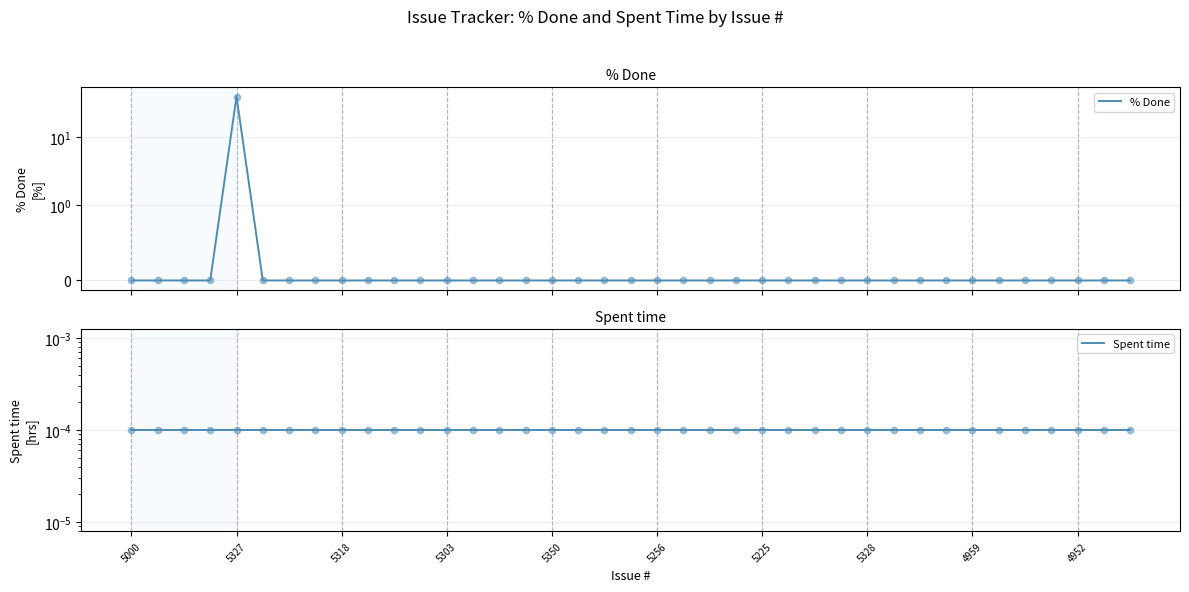

At how many categories does at least one series exceed 21?

1